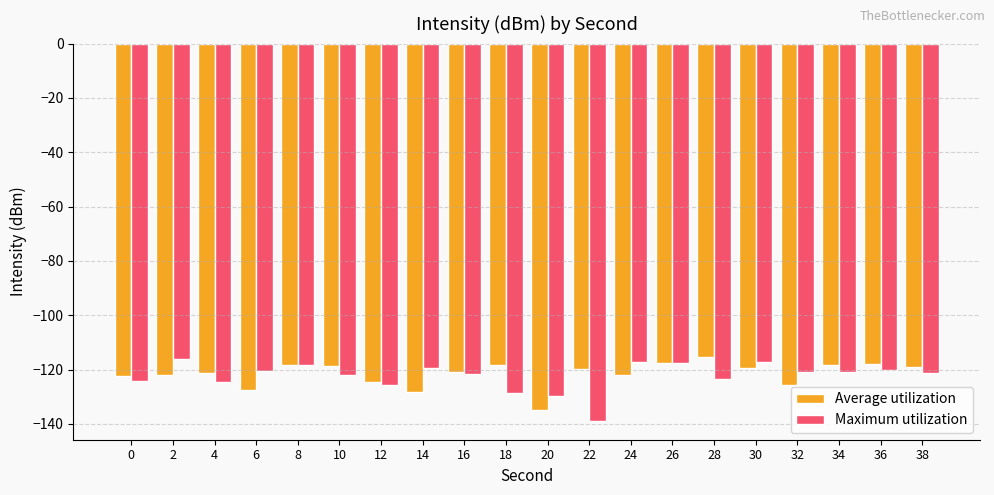

What is the difference between the Average utilization values at 10 and 34?

0.5